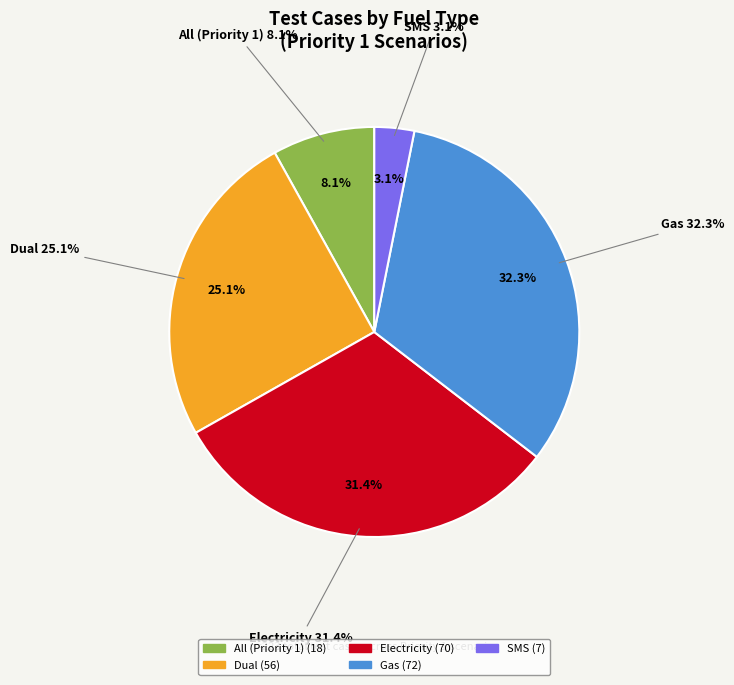

The Gas slice represents 43% of the pie. True or false?

False